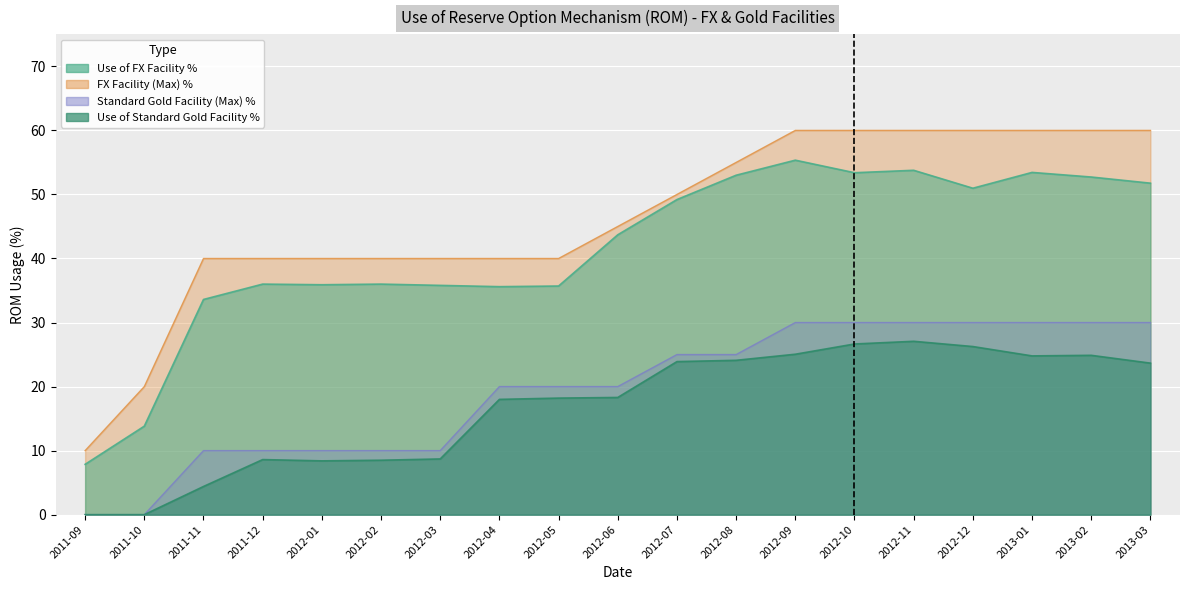

Which series has the widest spread of values?

FX Facility (Max) %